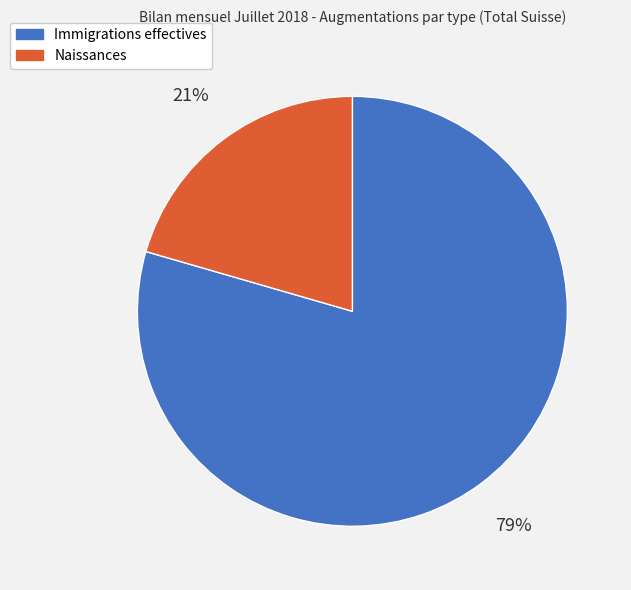

Which slice is the smallest?

Naissances